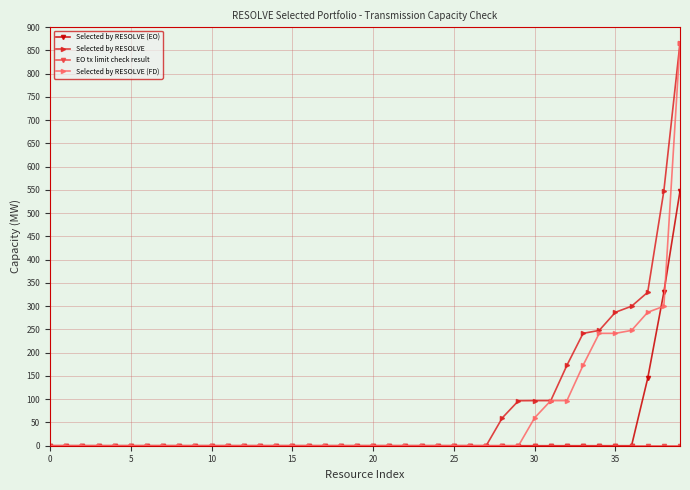

What is the value of the Selected by RESOLVE point at the 36th from the left?

287.0